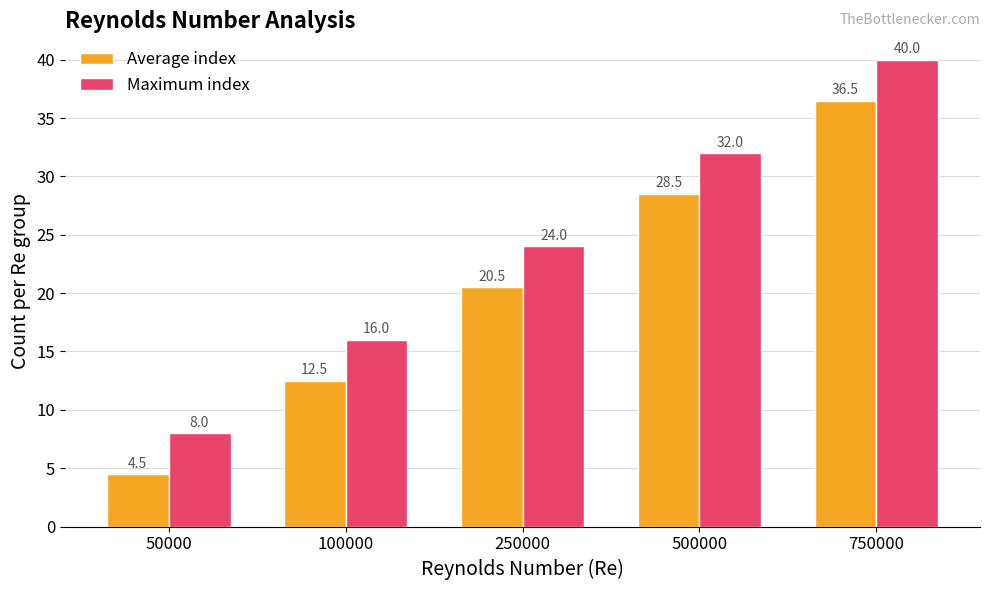

What are all the series names shown in the legend?

Average index, Maximum index